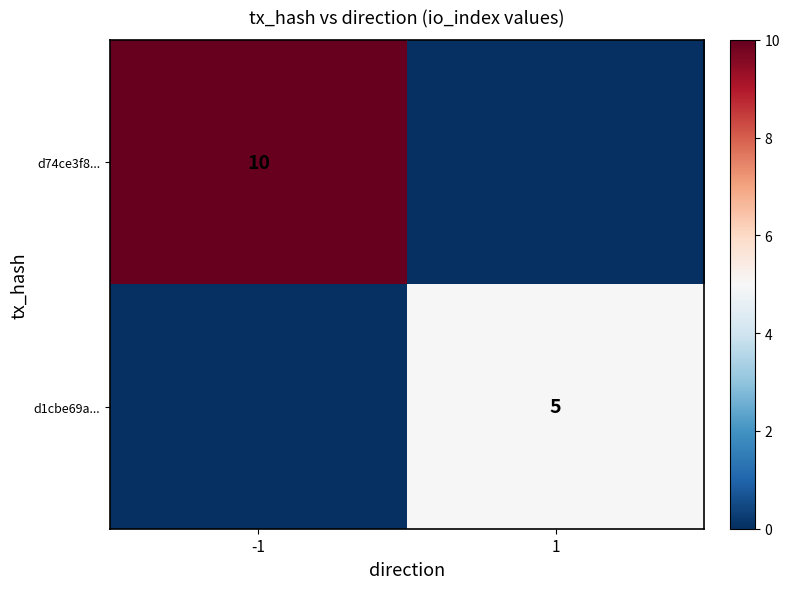

The value of d1cbe69a... at 1 is 5. True or false?

True